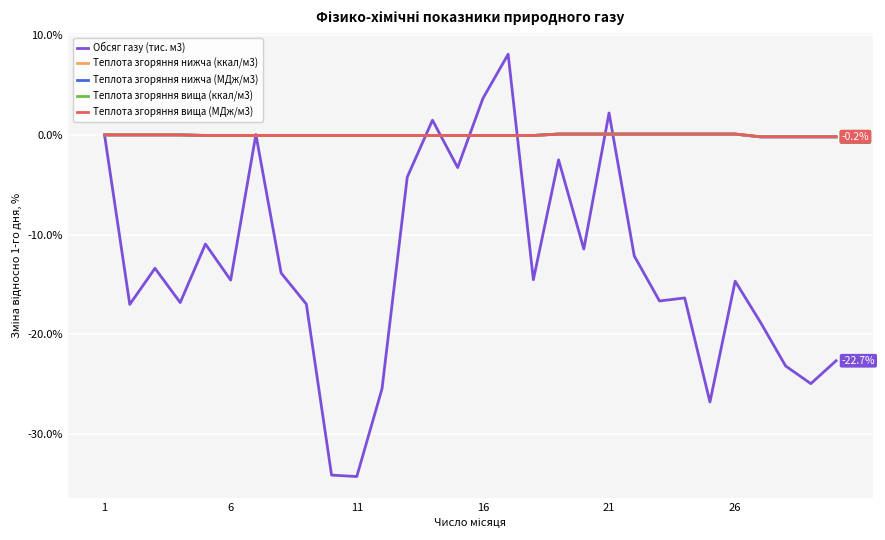

What is the minimum value shown in the chart?

-34.3